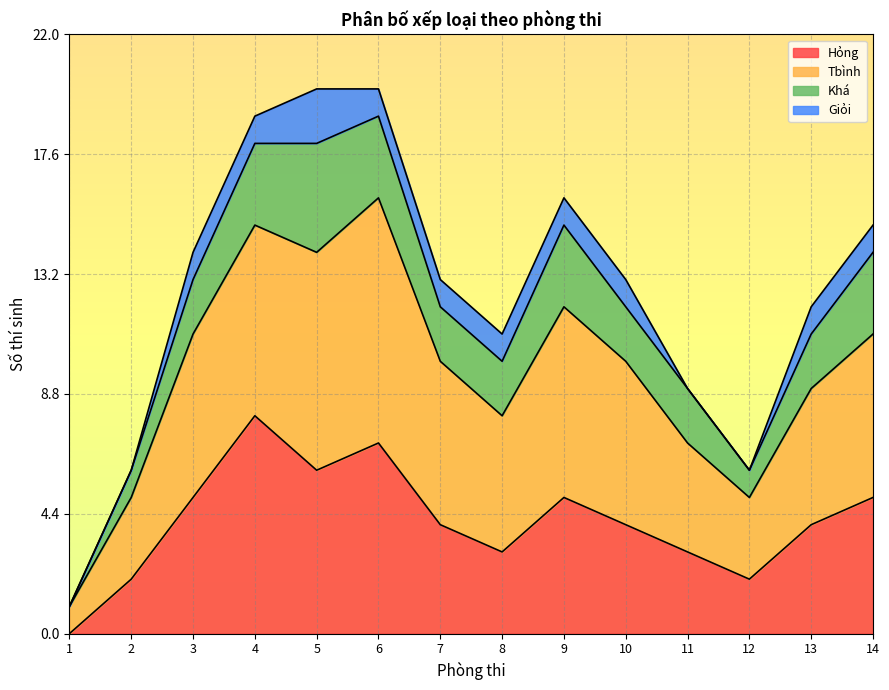

Which label corresponds to the largest value in the chart?

5